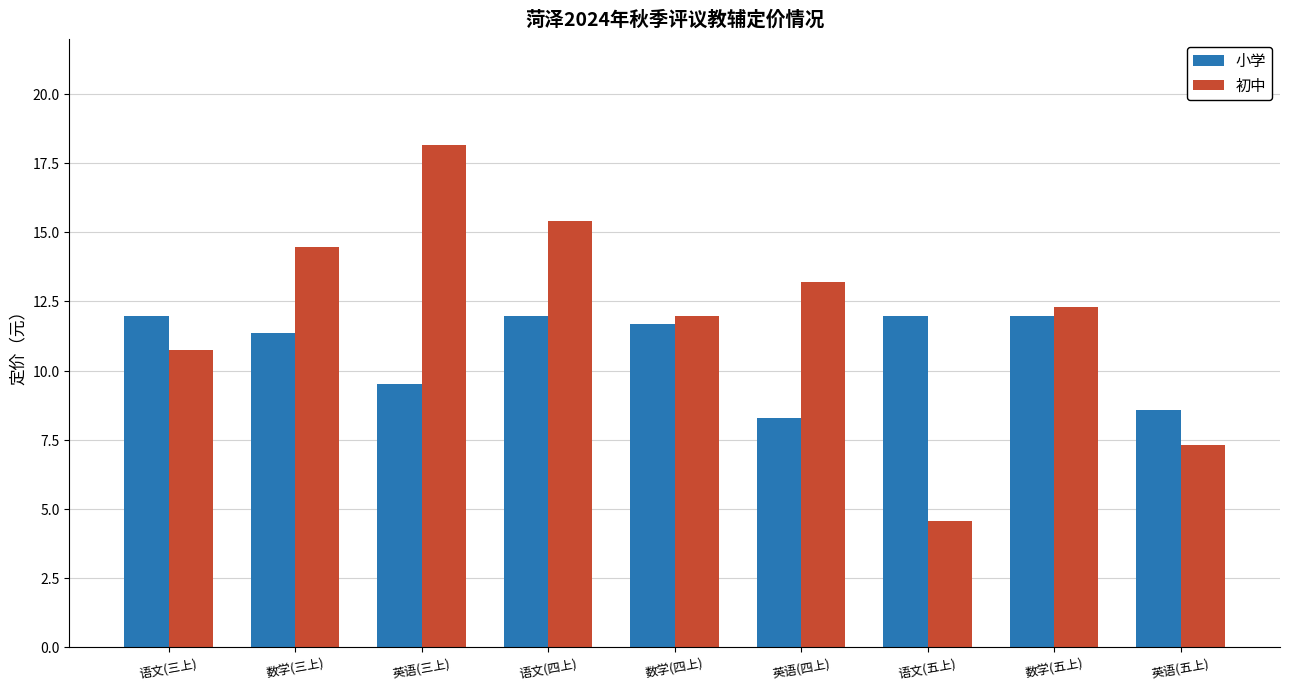

Which series has the widest spread of values?

初中